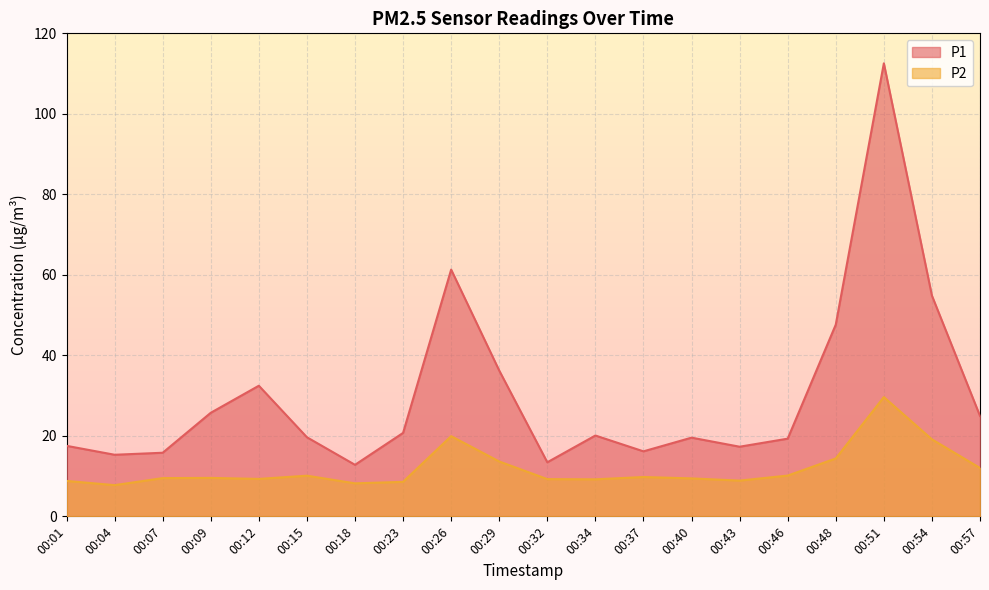

At how many categories does at least one series exceed 17?

15